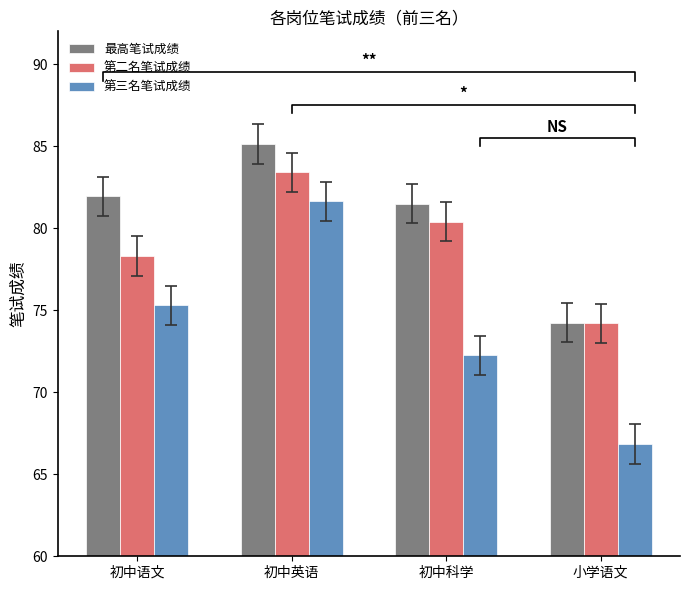

What is the difference between the 第二名笔试成绩 values at 初中语文 and 小学语文?

4.1